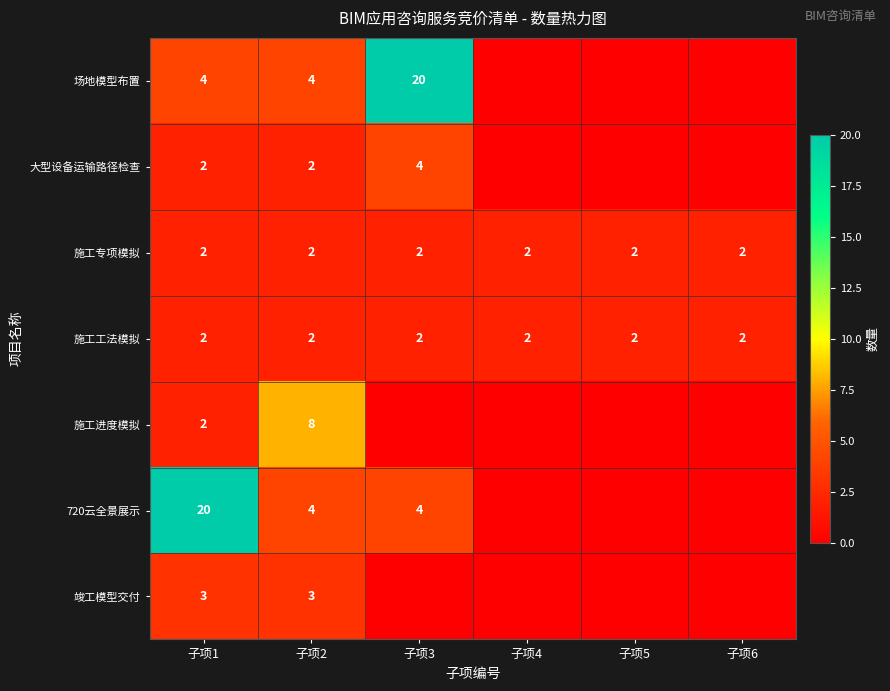

The value of 施工进度模拟 at 子项2 is 8. True or false?

True